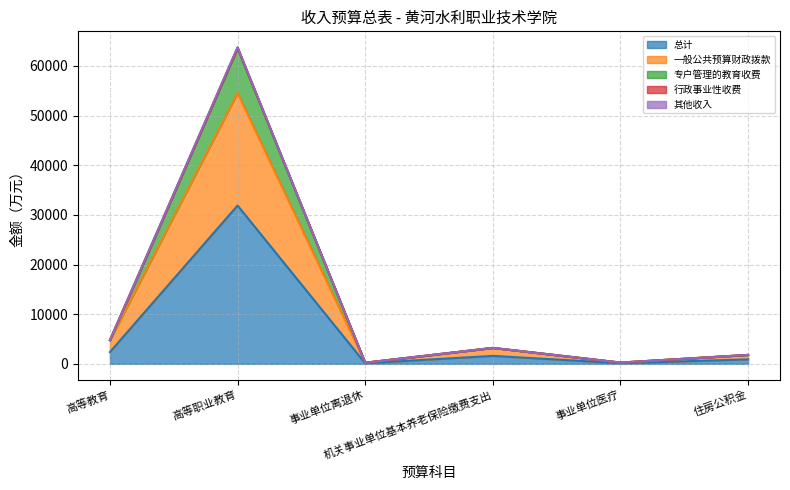

What is the highest value of the 行政事业性收费 series?

63665.6